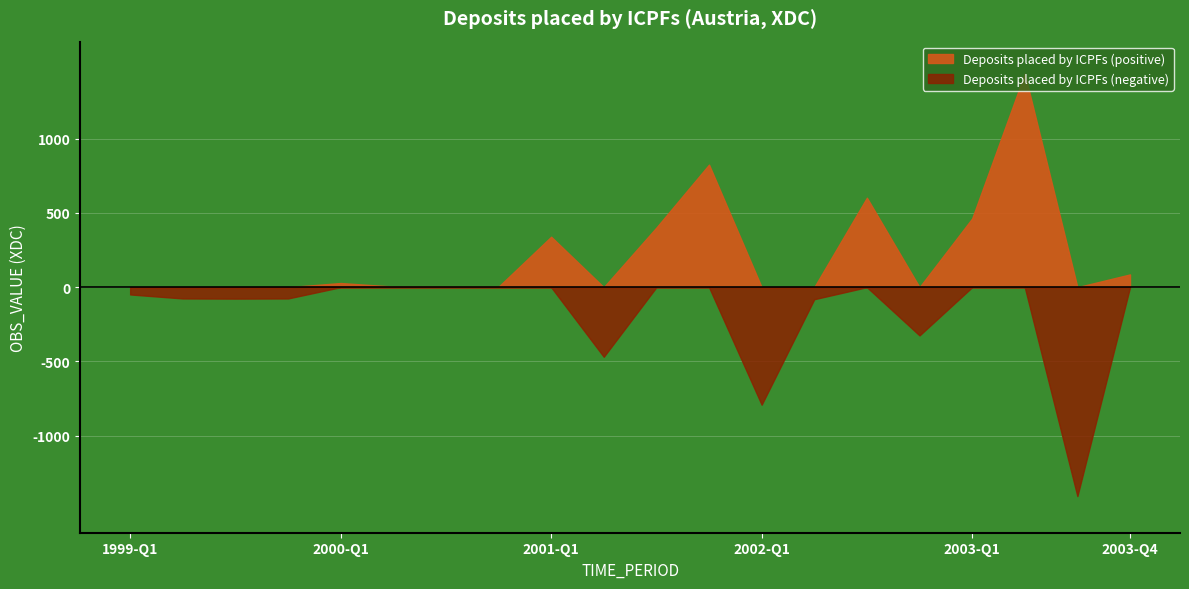

Reading left to right, what are all the values shown in this chart?

1999-Q1=-49	1999-Q2=-76	1999-Q3=-77	1999-Q4=-76	2000-Q1=28	2000-Q2=4	2000-Q3=3	2000-Q4=3	2001-Q1=340	2001-Q2=-469	2001-Q3=402	2001-Q4=826	2002-Q1=-792	2002-Q2=-81	2002-Q3=603	2002-Q4=-325	2003-Q1=463	2003-Q2=1439	2003-Q3=-1408	2003-Q4=86